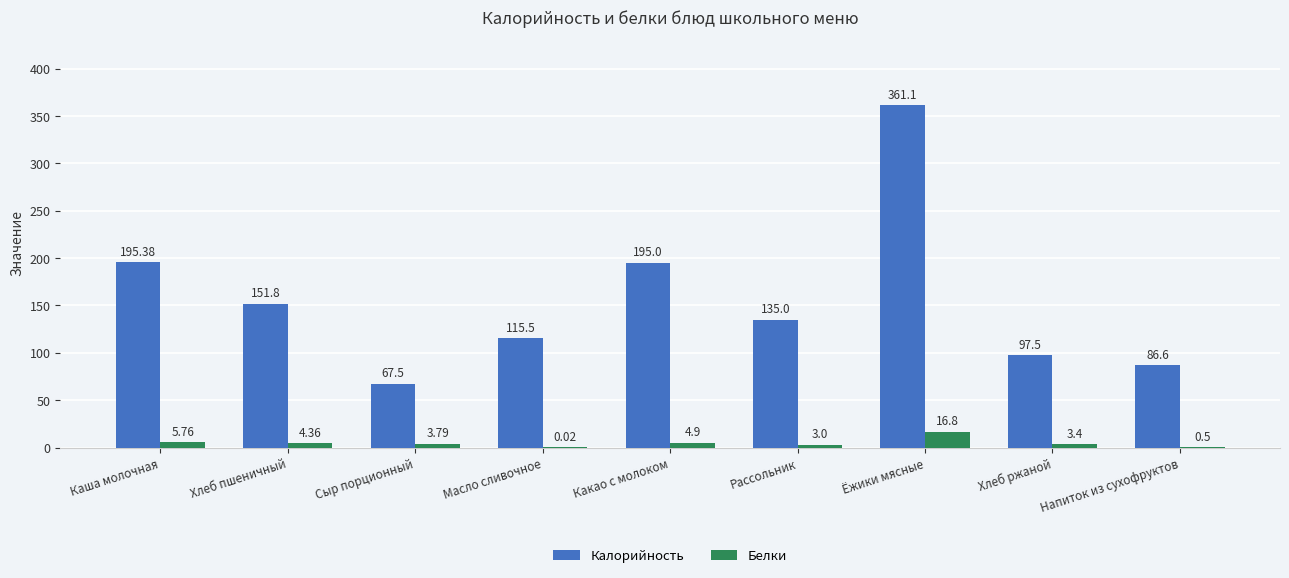

What is the difference between the Белки values at Рассольник and Каша молочная?

2.8